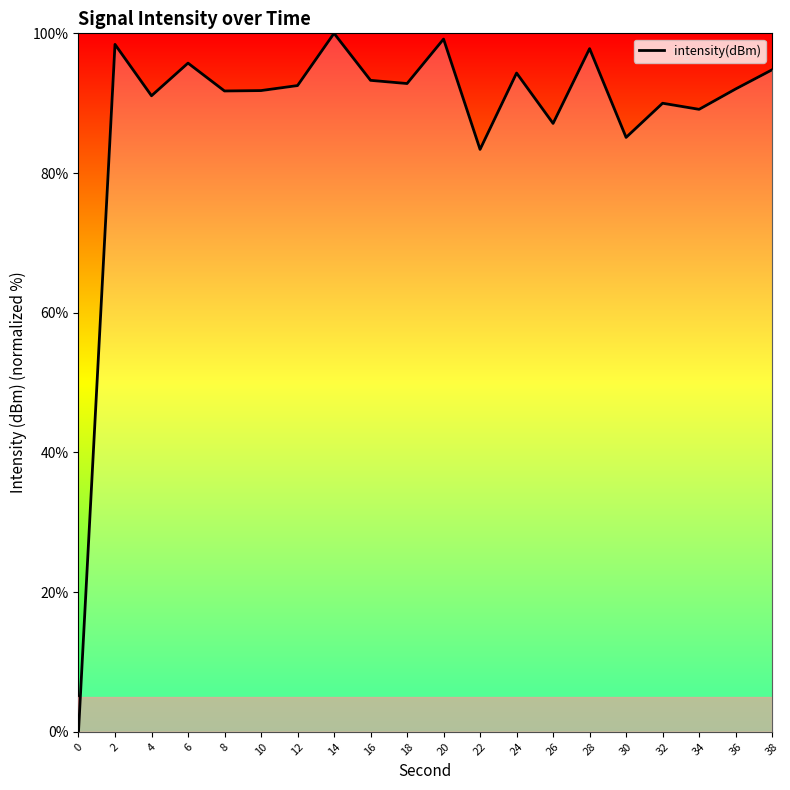

Which category has the highest value across all series?

14